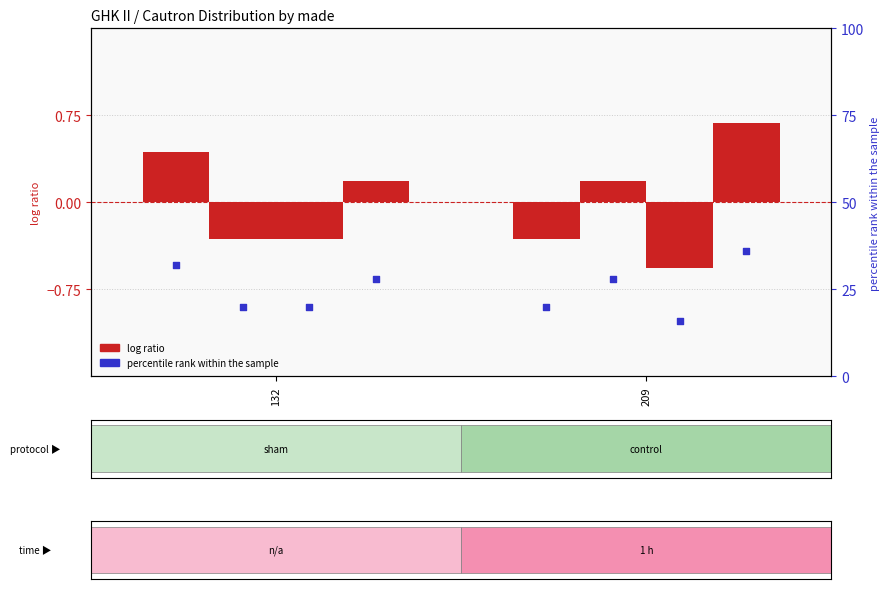

Which series has the largest total across all categories?

percentile rank